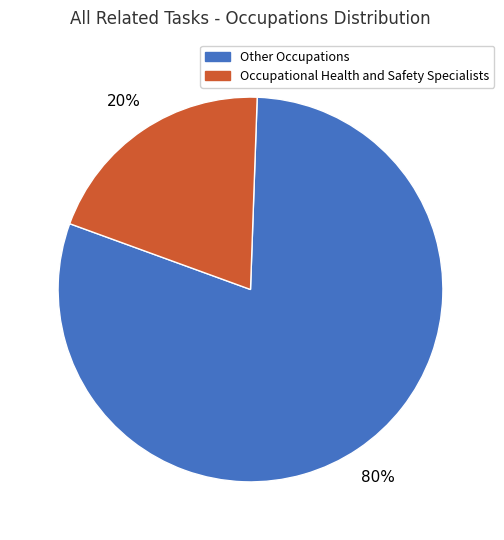

To the nearest percent, what is the difference between the largest and smallest slice percentages?

60%